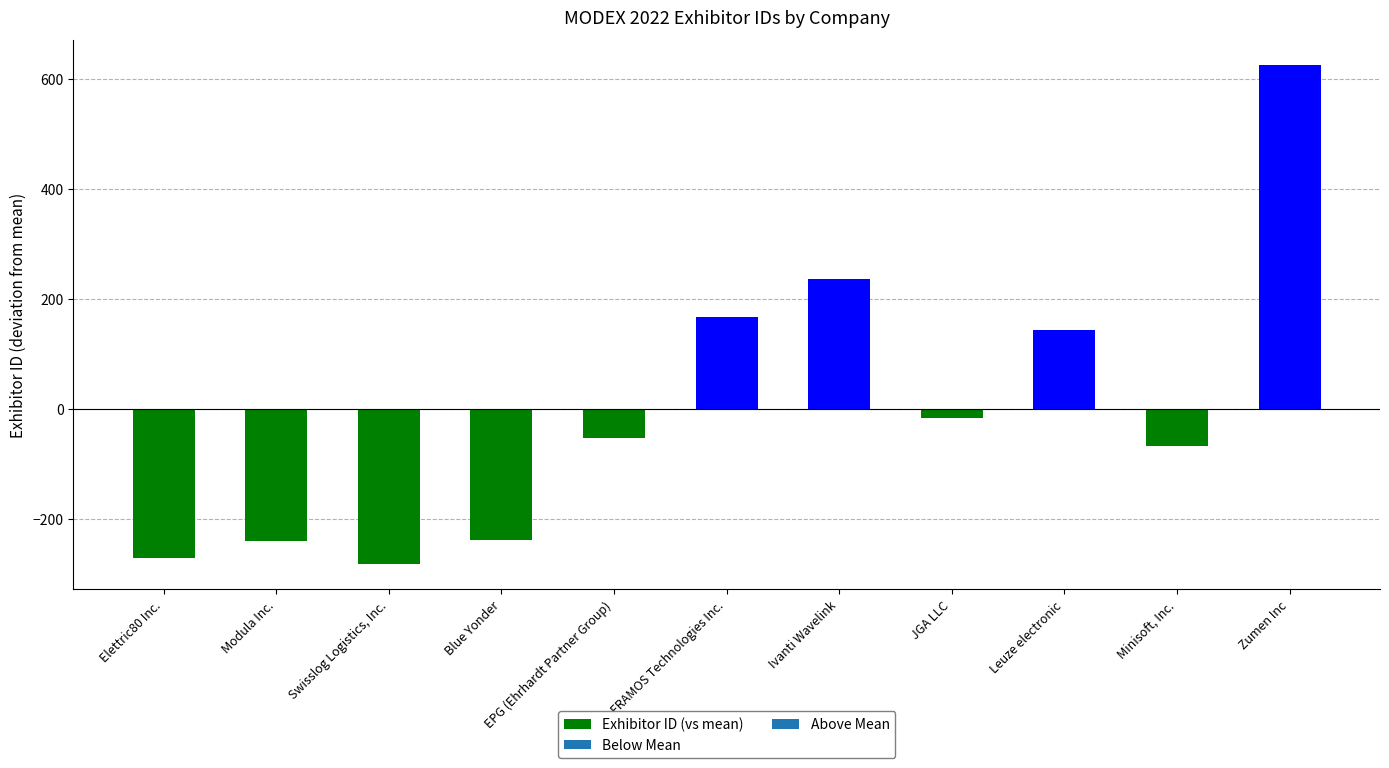

Between Swisslog Logistics, Inc. and FRAMOS Technologies Inc., which is larger?

FRAMOS Technologies Inc.